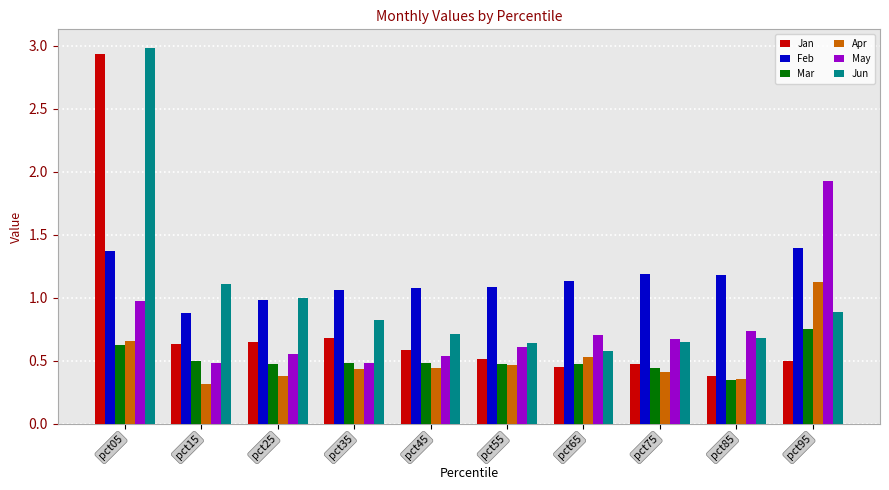

How many bars are there in total?

60